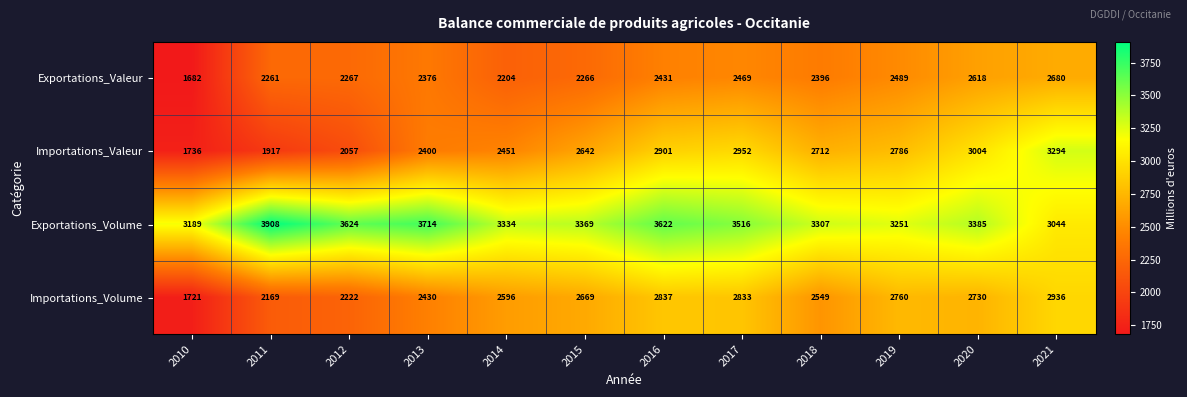

At which category is the sum across all series the highest?

2021